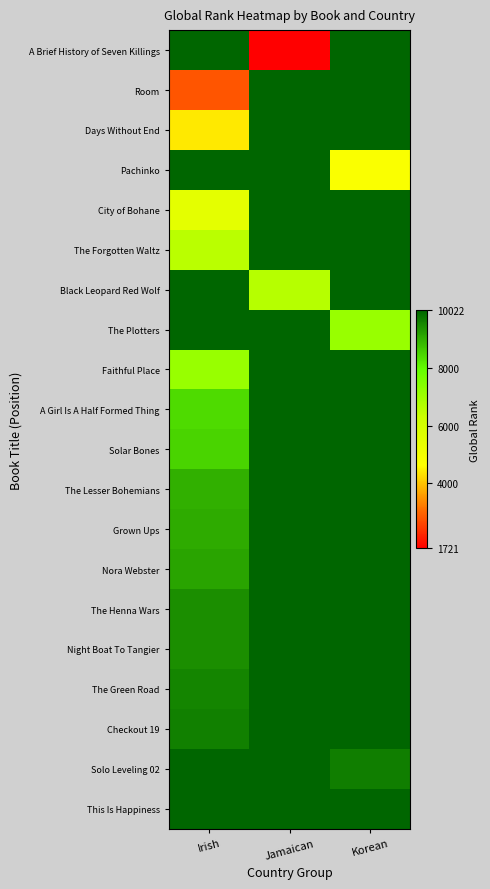

At how many categories does at least one series exceed 7655?

3